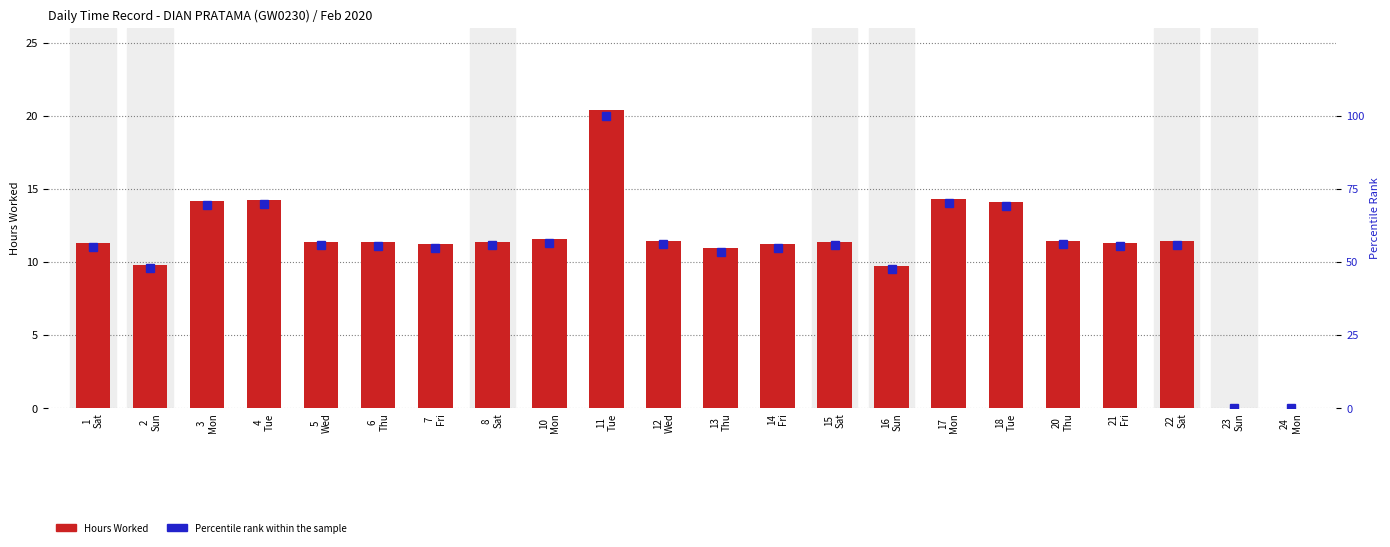

How many data points in Hours Worked are above 11?

17